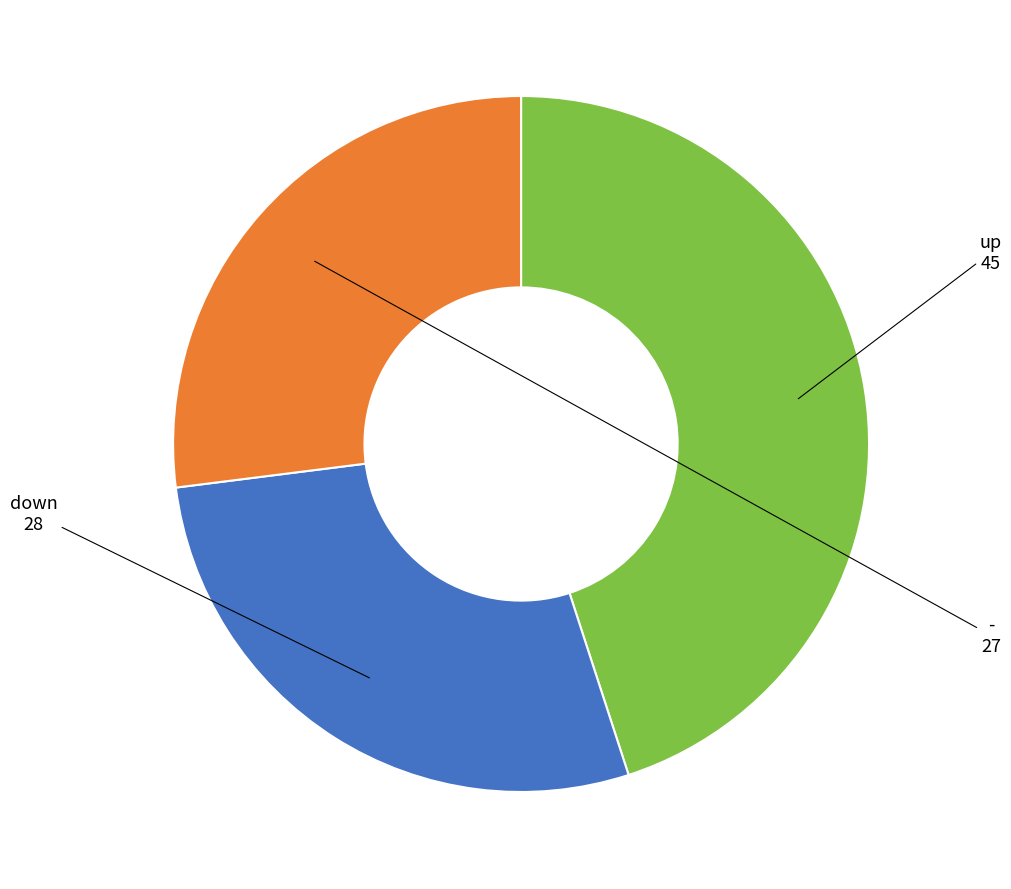

Is the sum of up and down greater than half?

Yes